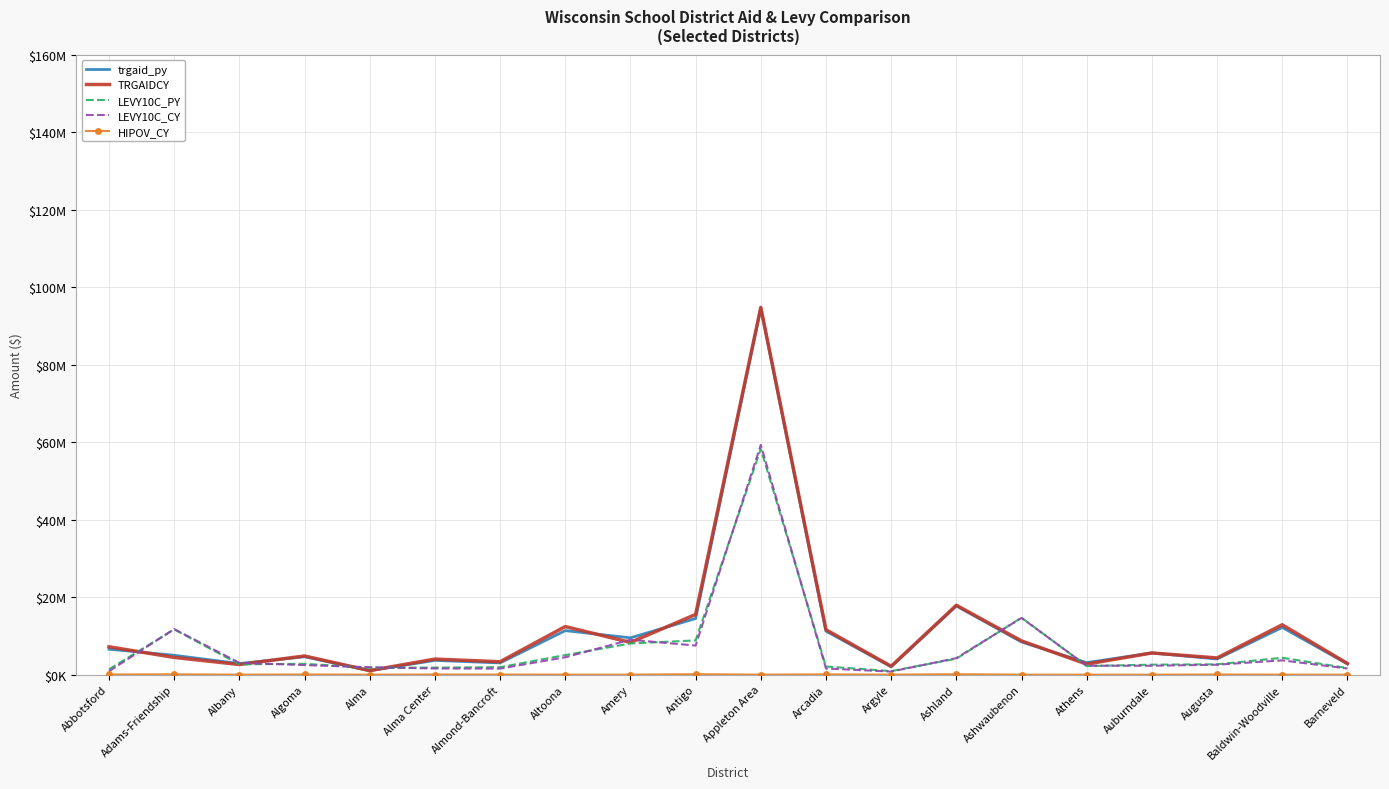

Between which two adjacent categories do TRGAIDCY and LEVY10C_CY first intersect?

Abbotsford and Adams-Friendship